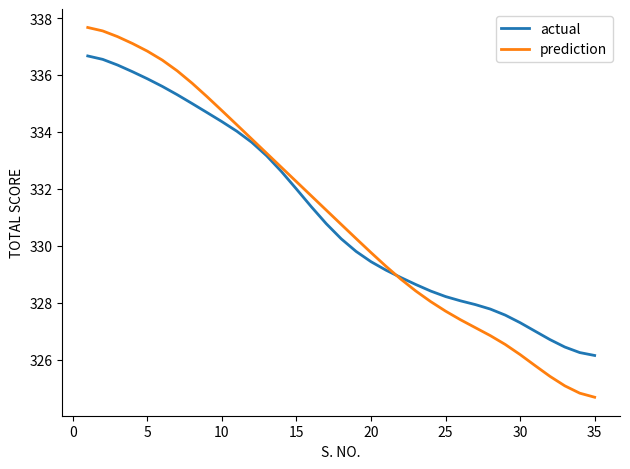

True or false: prediction and actual intersect in this chart.

True